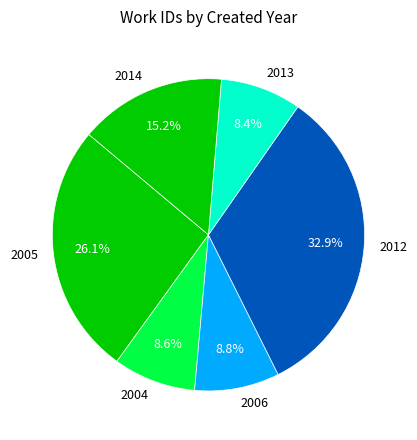

Is the sum of 2006 and 2012 greater than half?

No